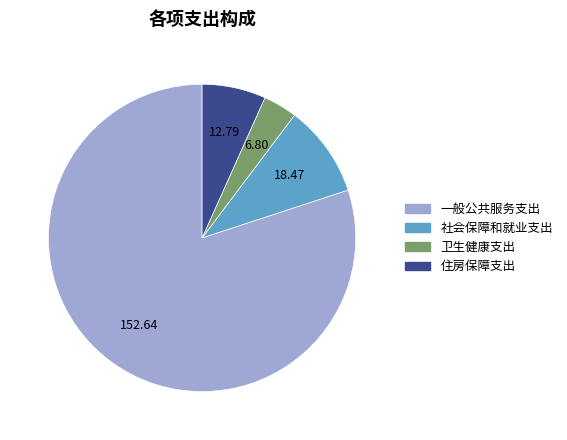

Which has a higher value, 一般公共服务支出 or 住房保障支出?

一般公共服务支出